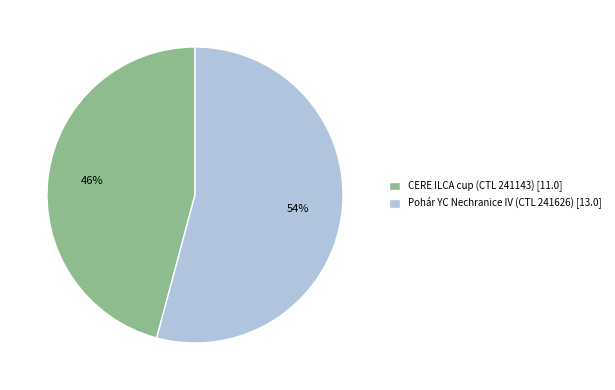

What is the smallest slice in the pie chart?

CERE ILCA cup (CTL 241143)